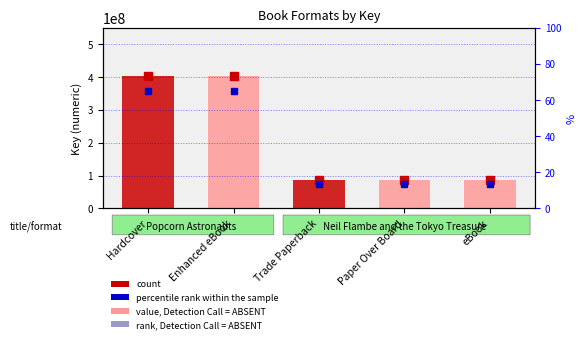

Count the number of values greater than 85430637.

2